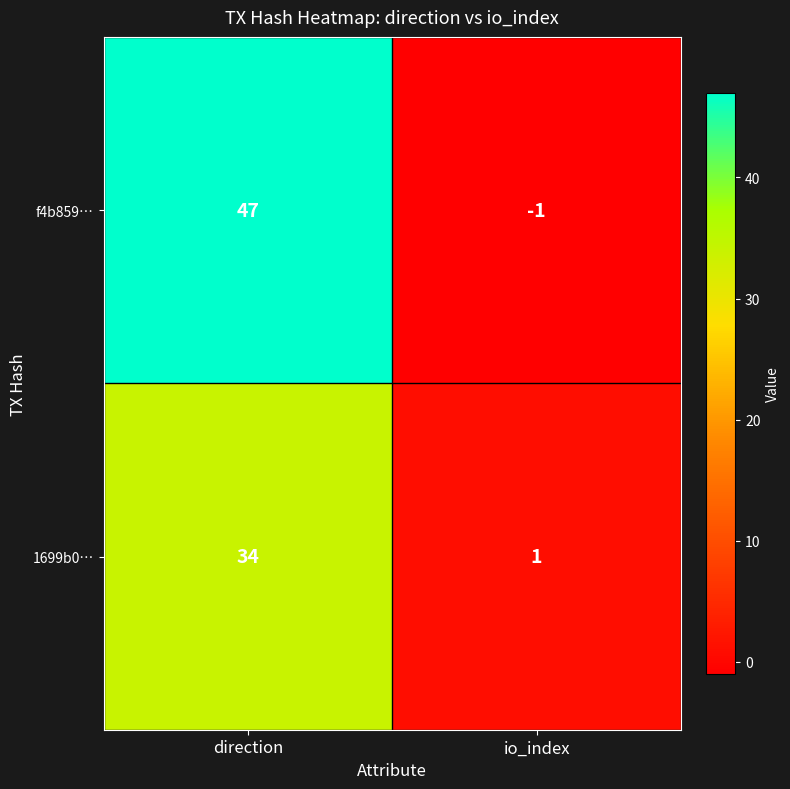

The f4b859… series shows -1 at io_index. True or false?

True